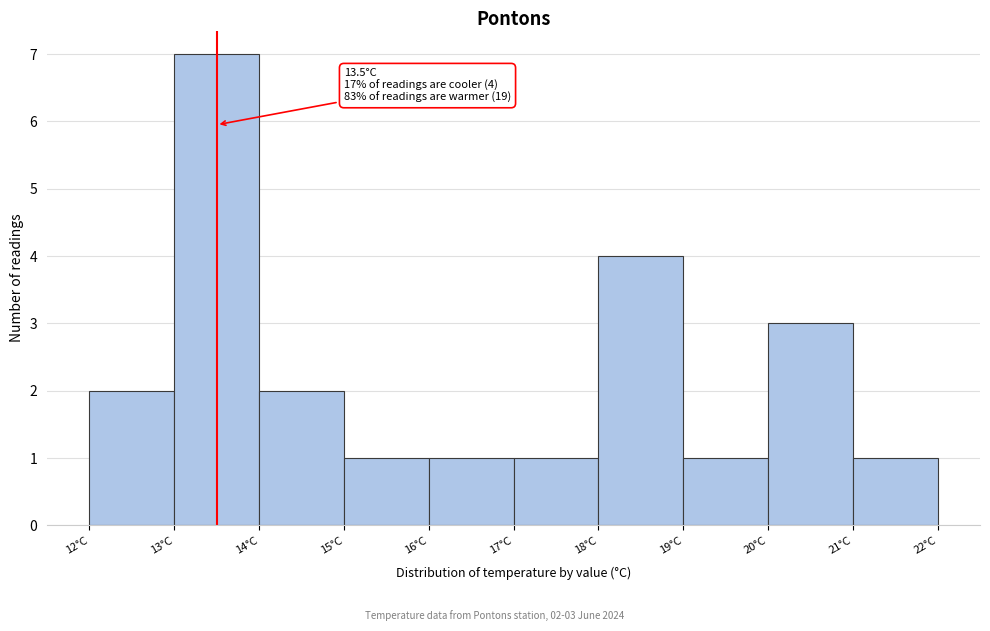

Over which range of the x-axis is the bar tallest?

13 to 14